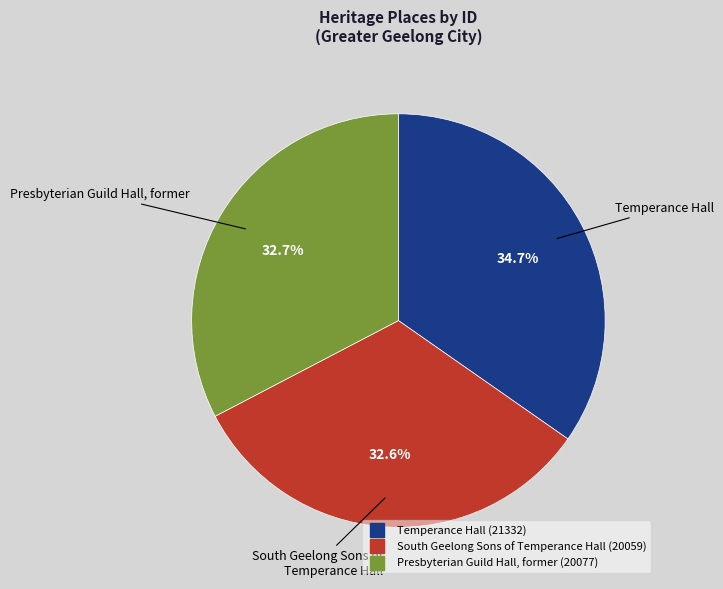

Rank the categories by value from lowest to highest.

South Geelong Sons of Temperance Hall, Presbyterian Guild Hall, former, Temperance Hall